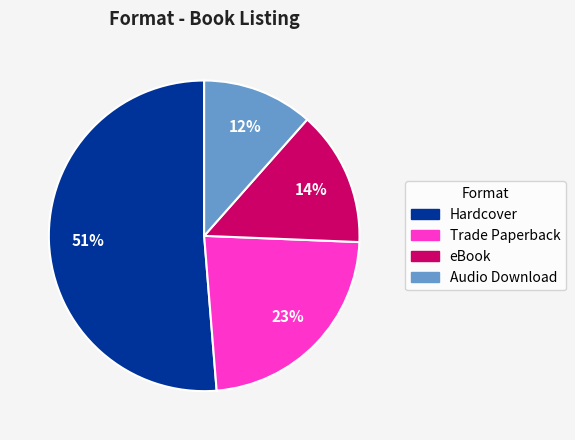

The eBook slice represents 14% of the pie. True or false?

True